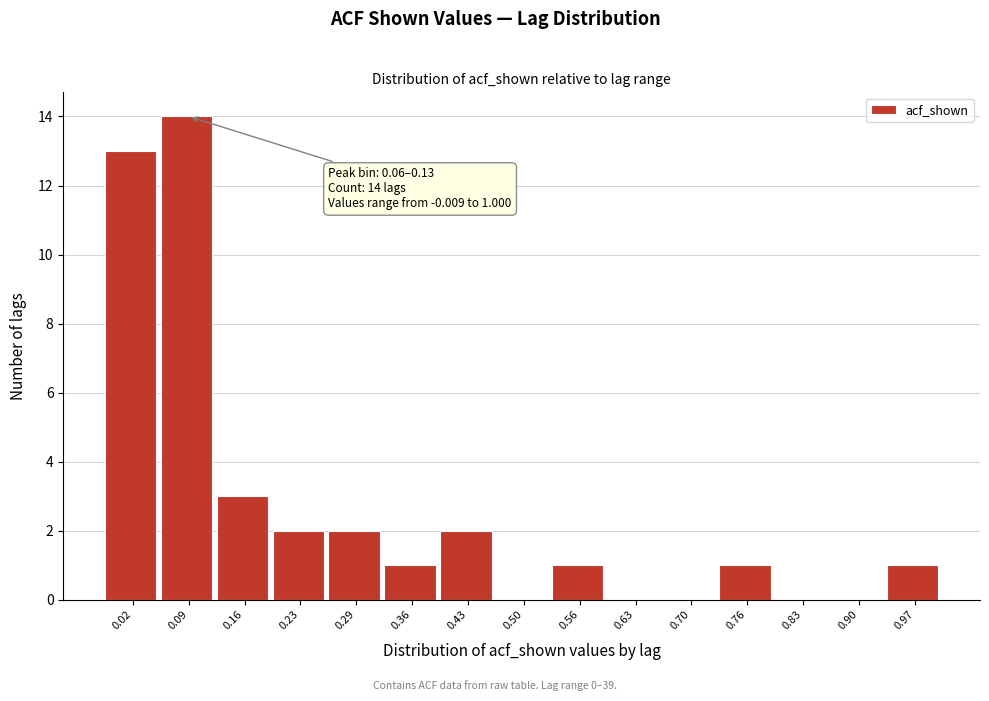

Which range on the x-axis has the tallest bar?

0.06 to 0.13